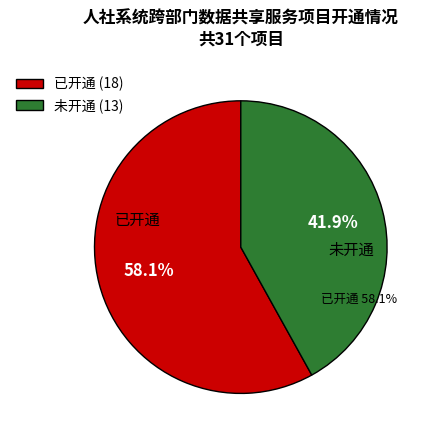

Is there any slice that represents more than half of the pie?

Yes